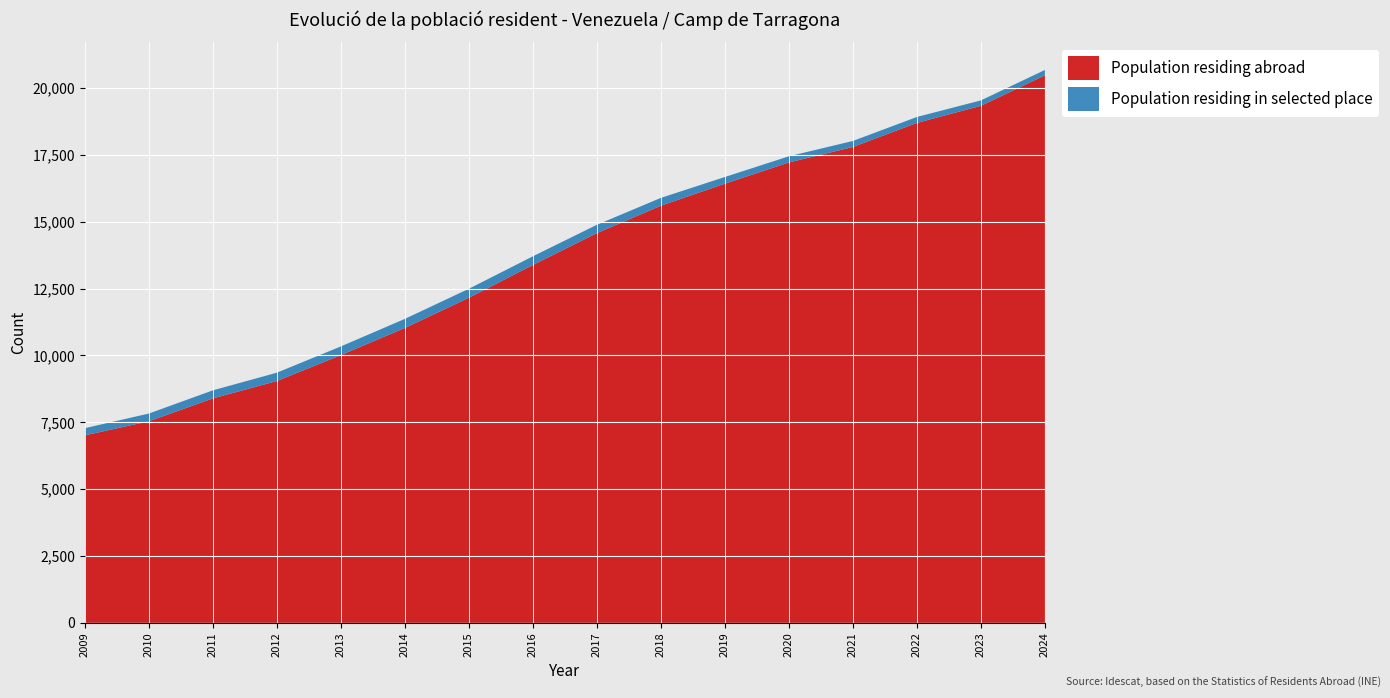

The Population residing abroad series shows 3823 at 2015. True or false?

False